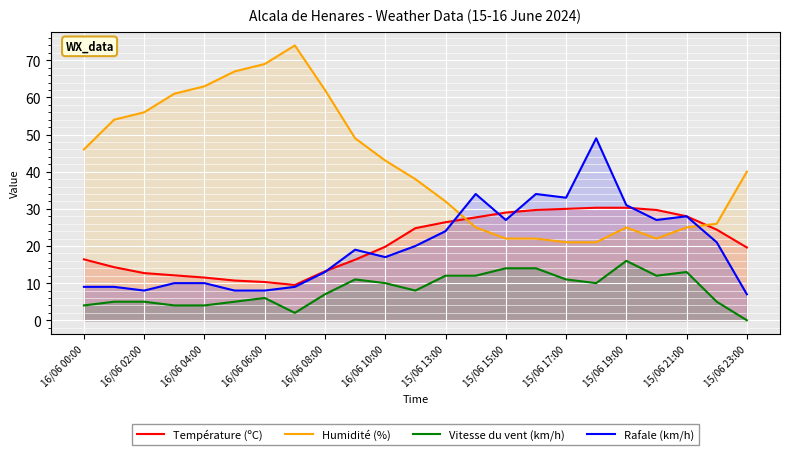

What is the difference between the highest and lowest values at 15/06 23:00?

40.0